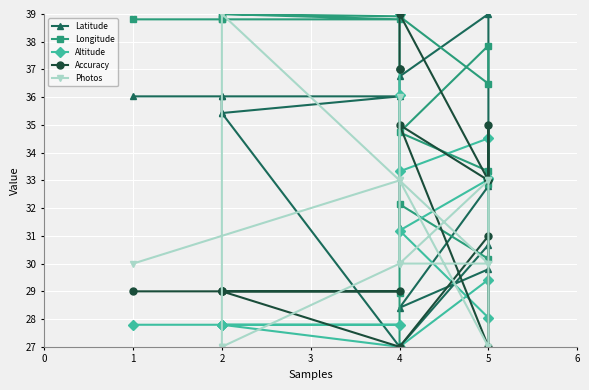

What are all the series names shown in the legend?

Latitude, Longitude, Altitude, Accuracy, Photos